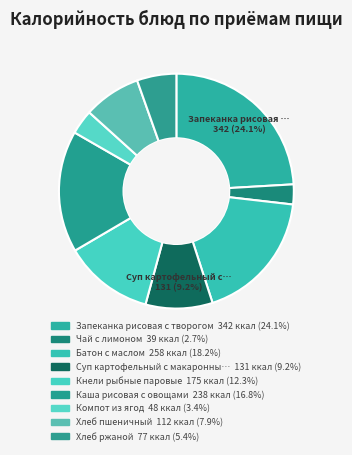

To the nearest percent, what is the difference between the largest and smallest slice percentages?

21%